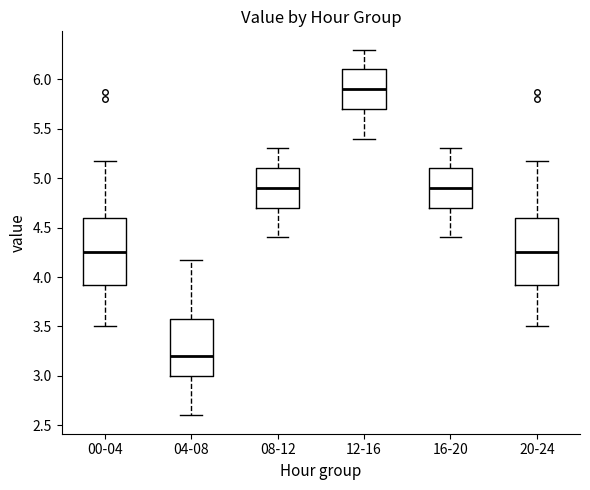

Reading left to right, transcribe this box plot: for each box, give where its median line is, the range the box spans, and where its two whiskers end, as read against the y-axis. The values are not printed on the chart, so give them approximately, as read against the axis.

00-04: median 4.25, box 3.90 to 4.60, whiskers 3.50 to 5.15
04-08: median 3.20, box 3.00 to 3.60, whiskers 2.60 to 4.15
08-12: median 4.90, box 4.70 to 5.10, whiskers 4.40 to 5.30
12-16: median 5.90, box 5.70 to 6.10, whiskers 5.40 to 6.30
16-20: median 4.90, box 4.70 to 5.10, whiskers 4.40 to 5.30
20-24: median 4.25, box 3.90 to 4.60, whiskers 3.50 to 5.15